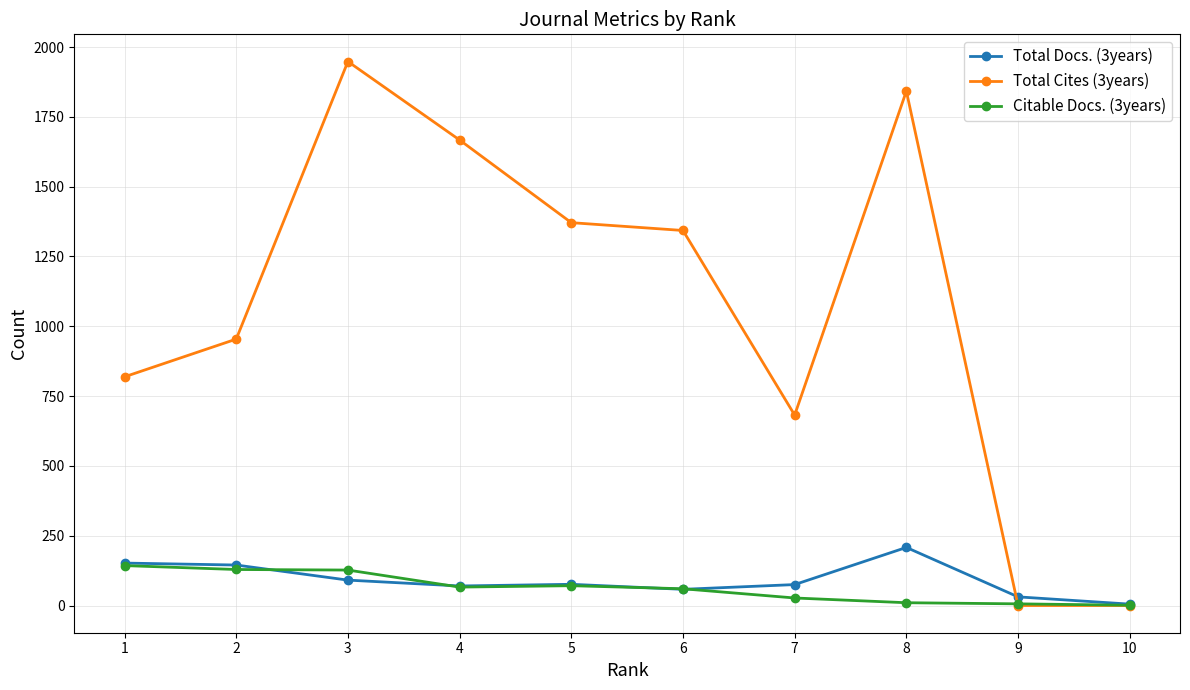

What is the value of the Total Docs. (3years) point at the 6th from the left?

58